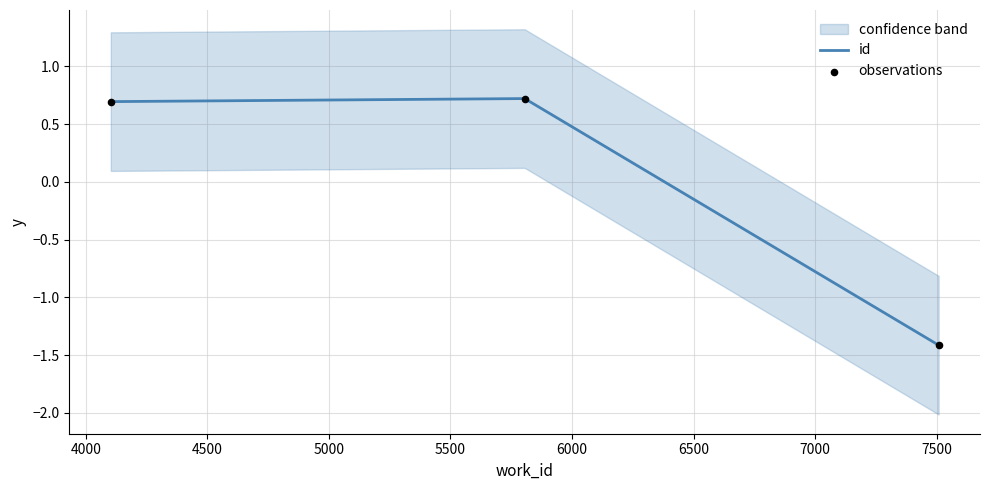

What is the lowest value of the id series?

-1.4